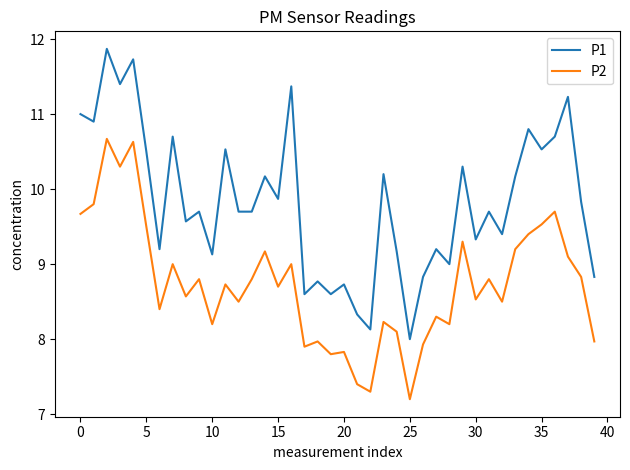

Which series has the largest total across all categories?

P1